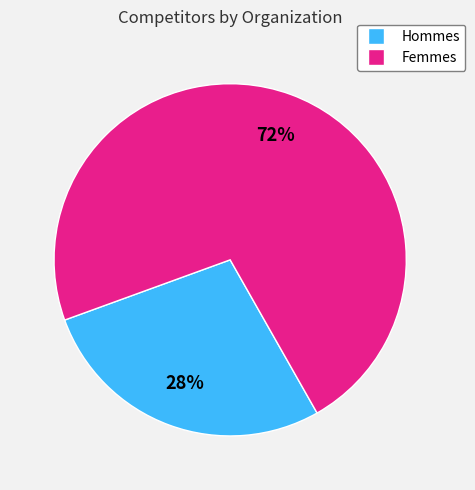

To the nearest percent, what is the average slice percentage?

50%